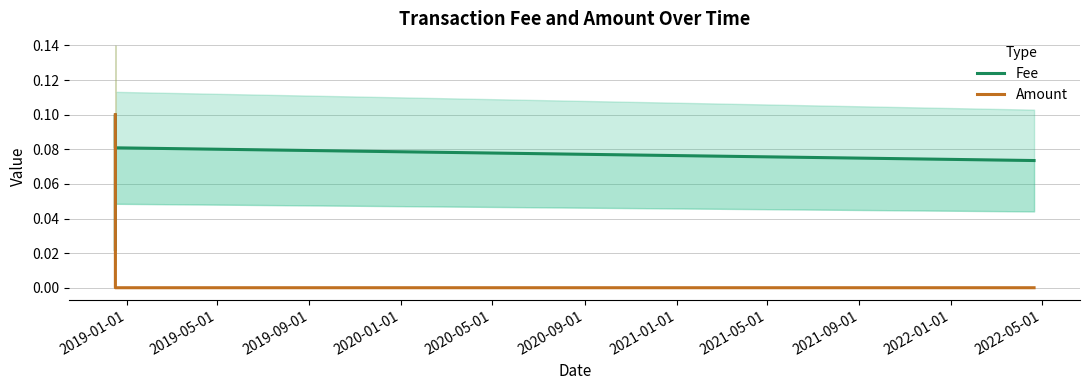

True or false: Amount has more than 2 interior local peaks.

False